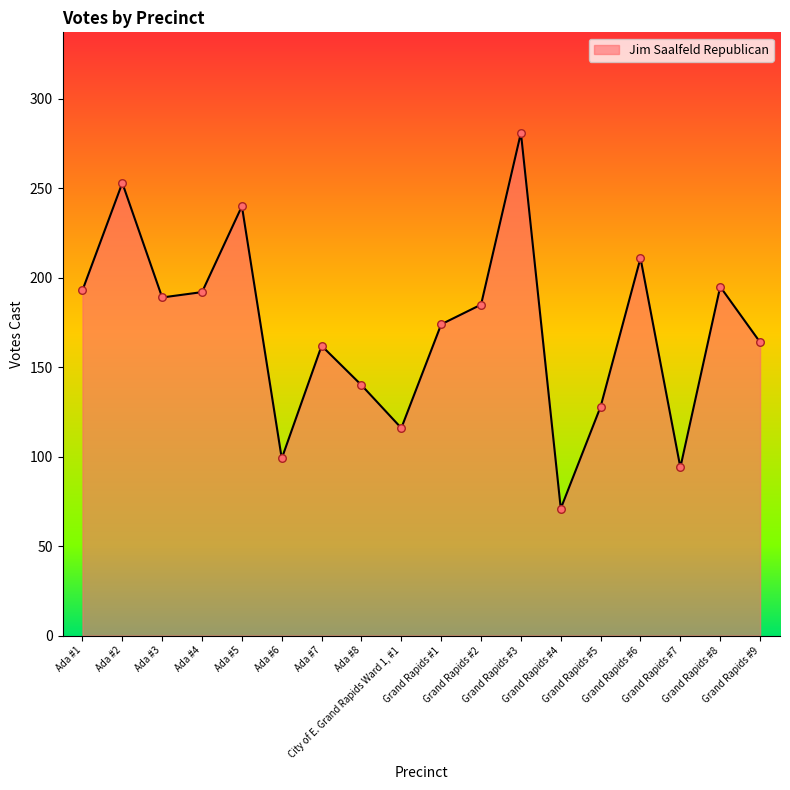

Approximately how many times larger is the value at Ada #5 compared to Grand Rapids #2?

1.3